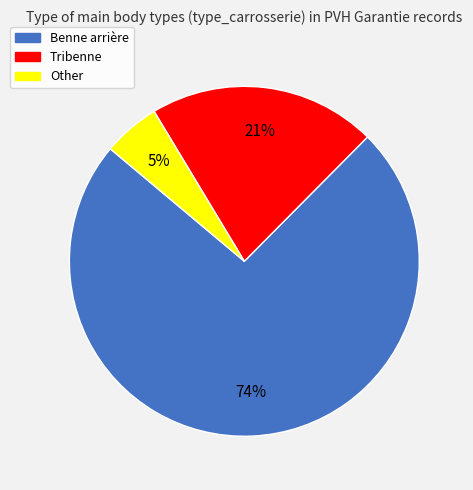

Which category has the biggest portion of the pie?

Benne arrière